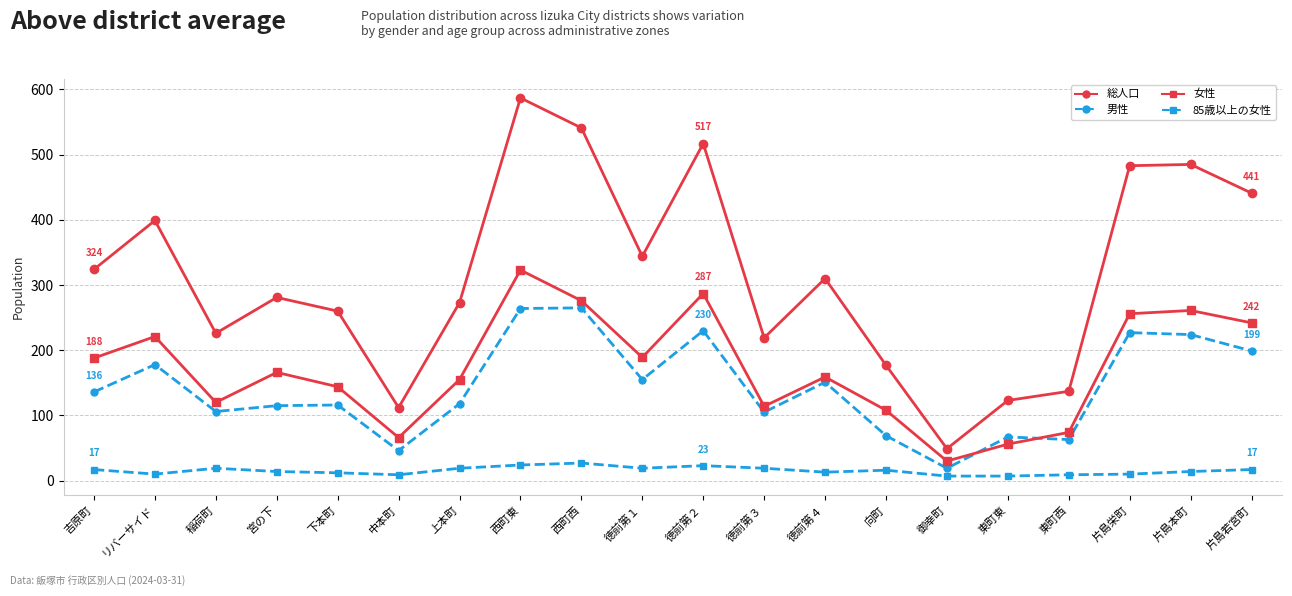

What is the highest value of the 女性 series?

323